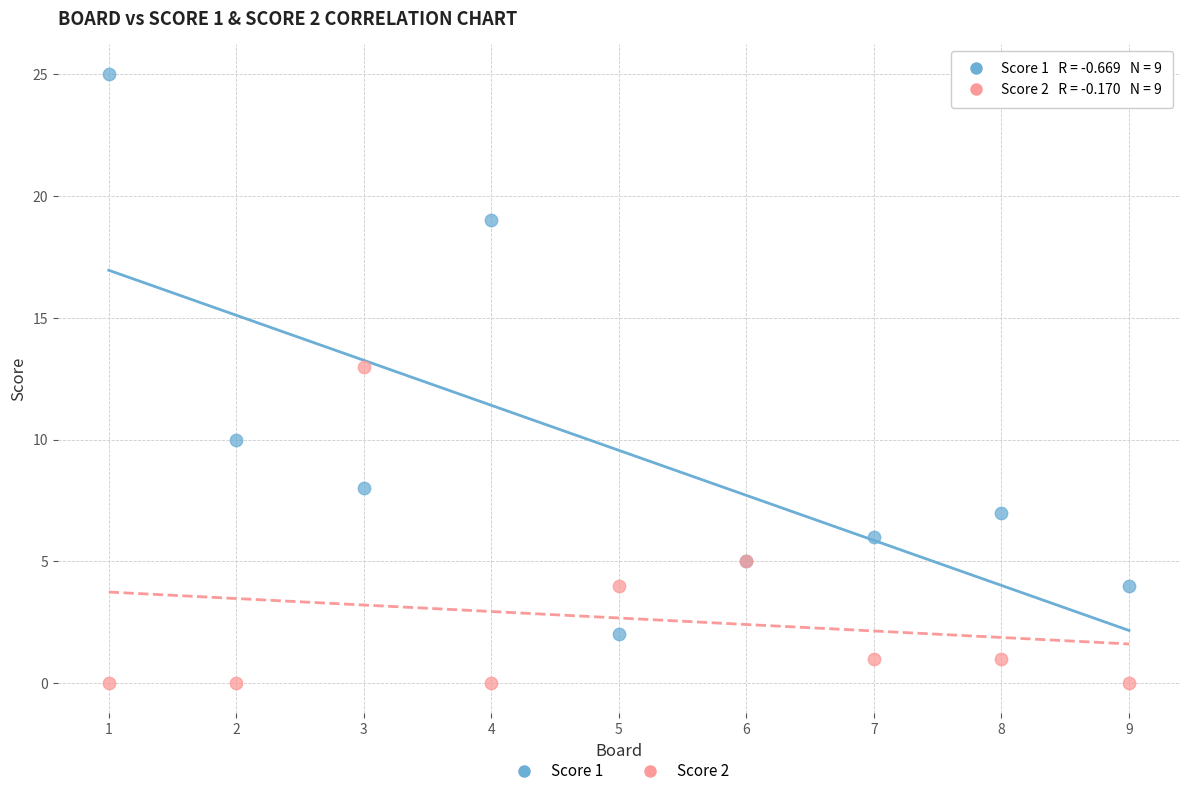

What are all the series names shown in the legend?

Score 1, Score 2